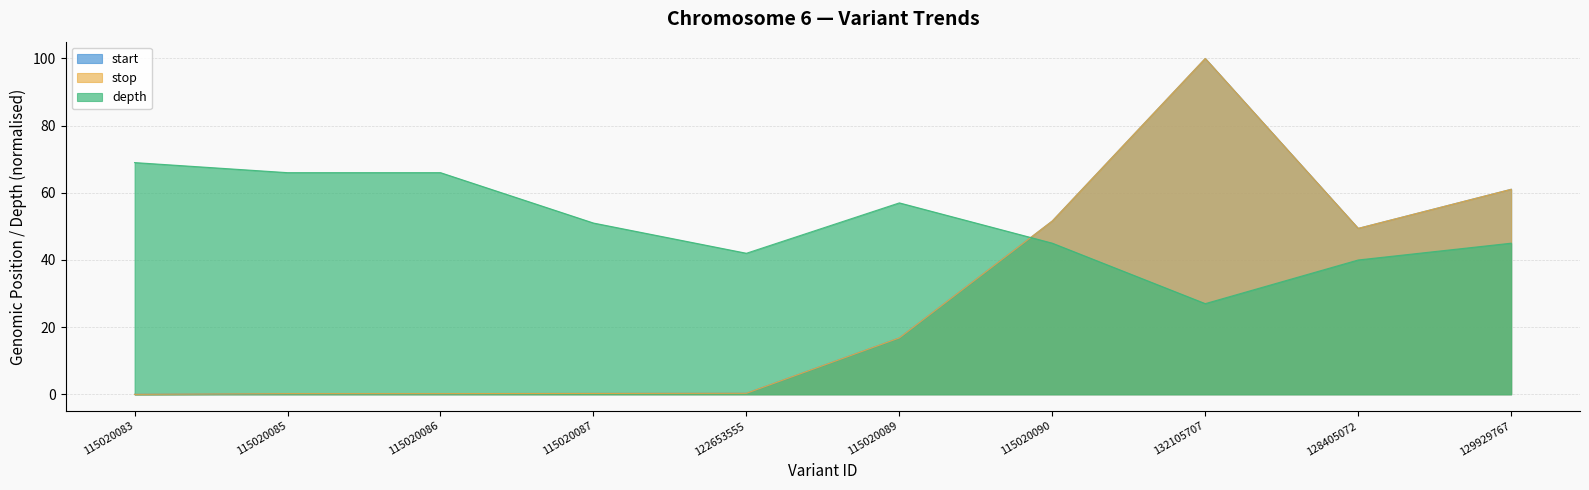

At which category does depth reach its first local peak?

115020089